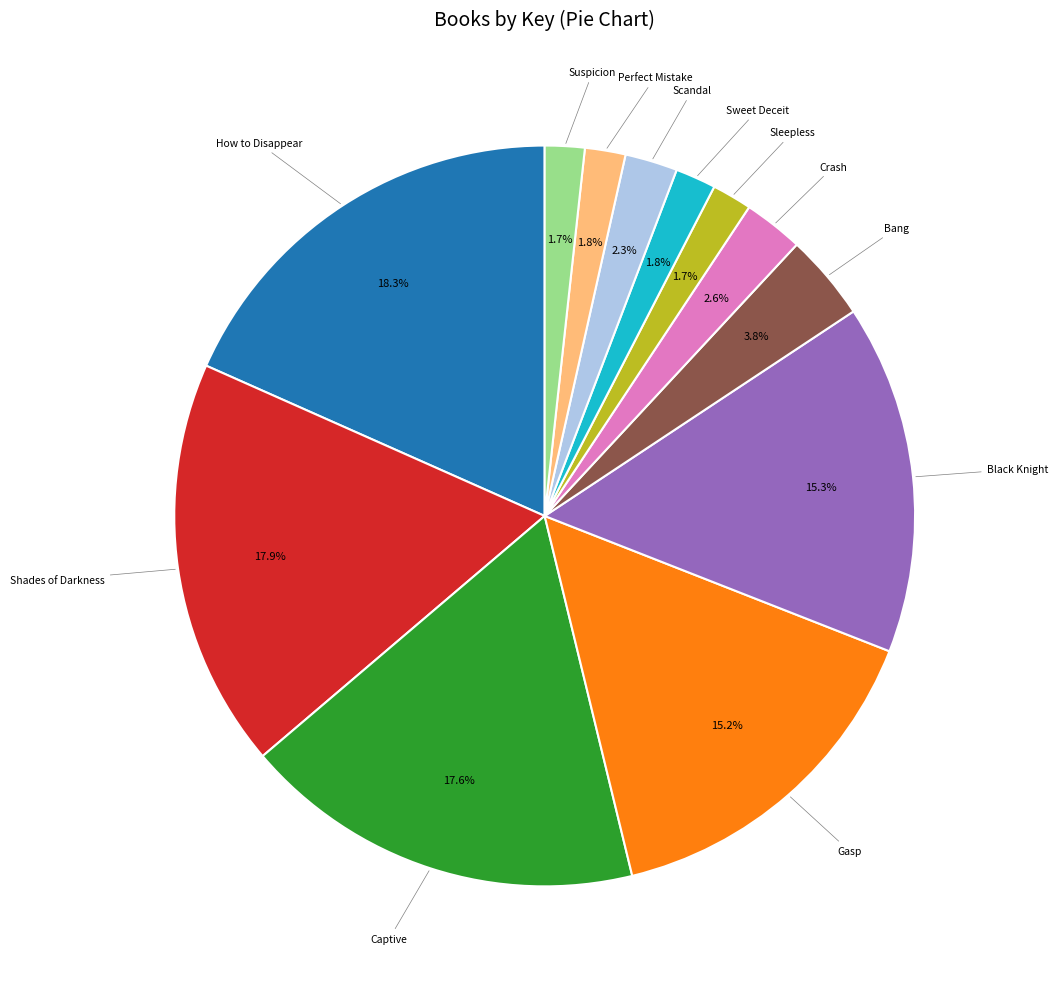

Is there any slice that represents more than half of the pie?

No